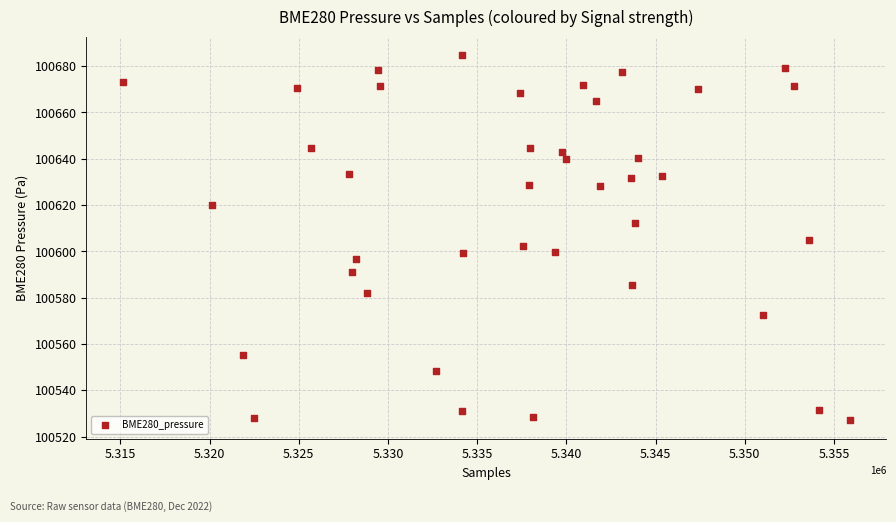

What is the range of Y values (max minus min)?

157.7